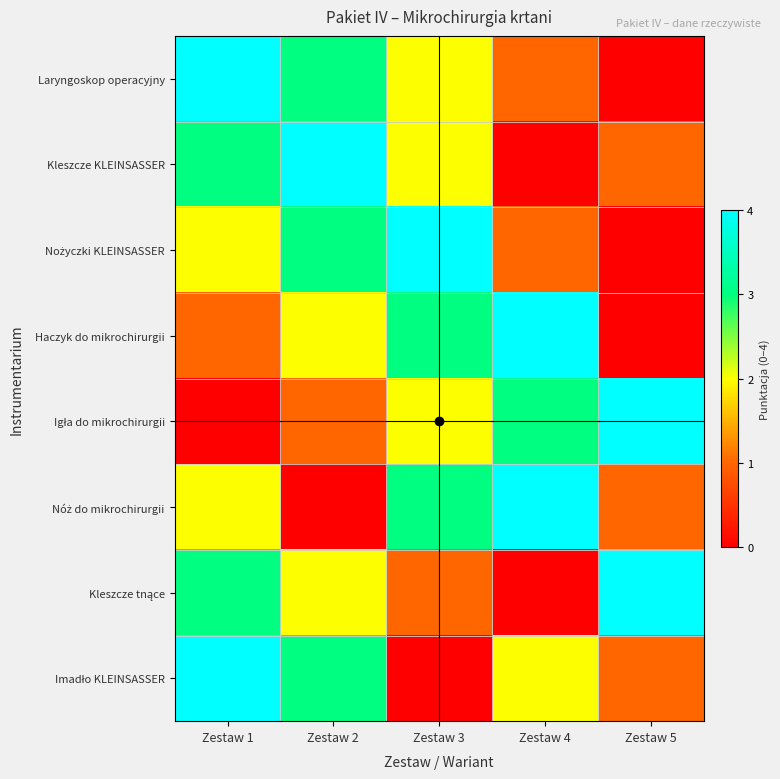

Between Zestaw 1 and Zestaw 5, which is larger?

Zestaw 1